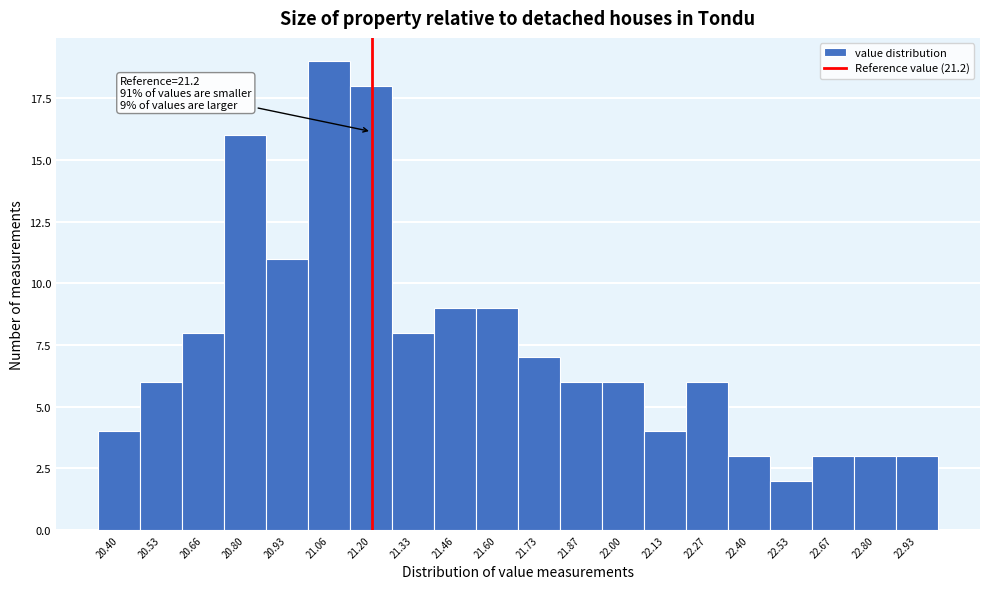

Over which range of the x-axis is the bar tallest?

21.00 to 21.14